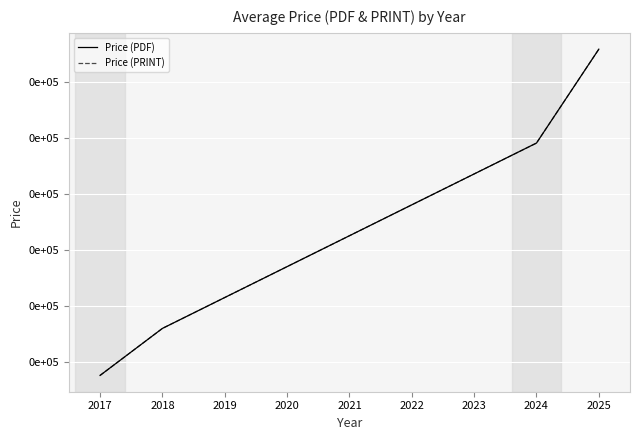

Which series has the largest total across all categories?

Price (PDF)